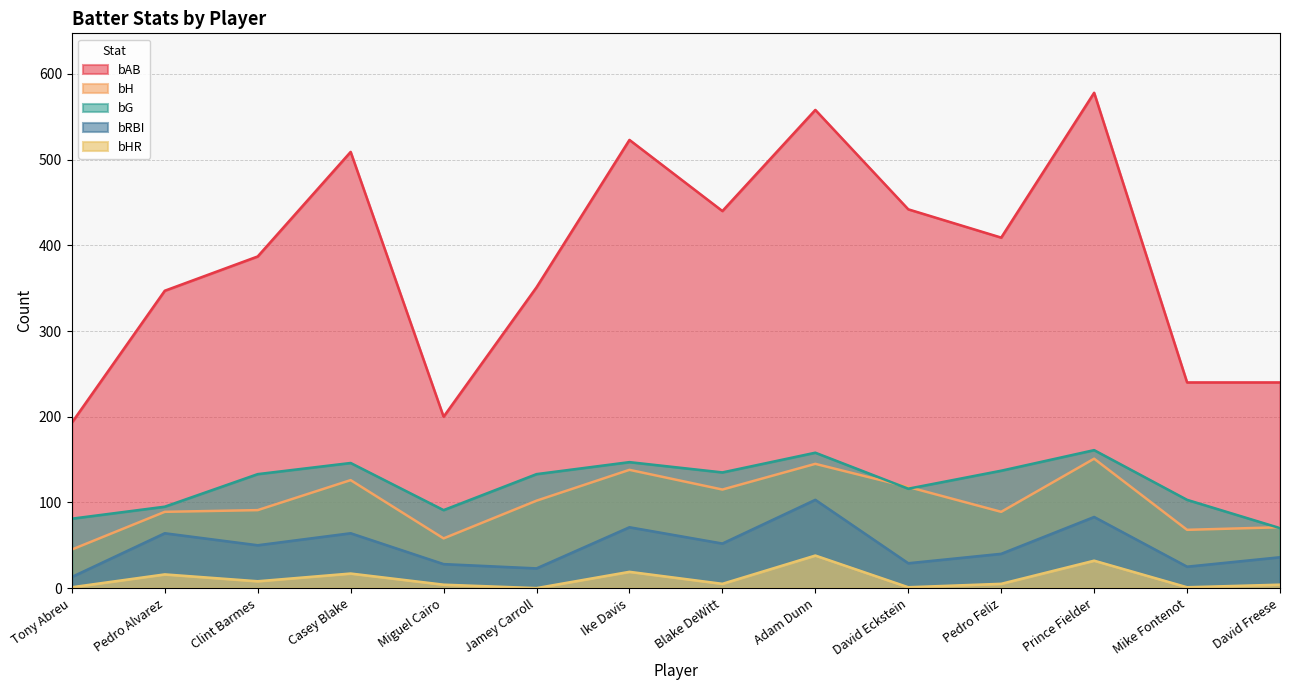

The value of bHR at David Freese is 2. True or false?

False